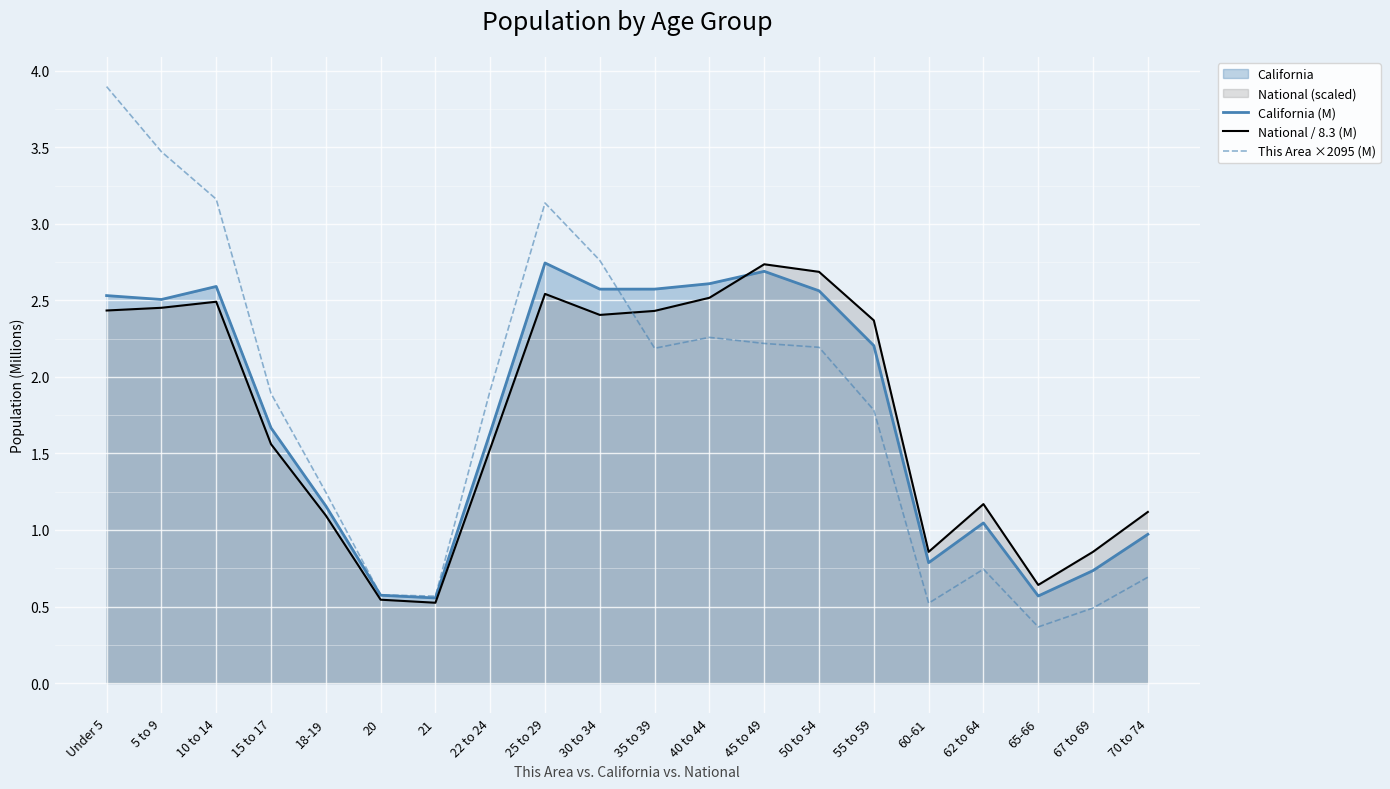

How many lines are shown in the chart?

3